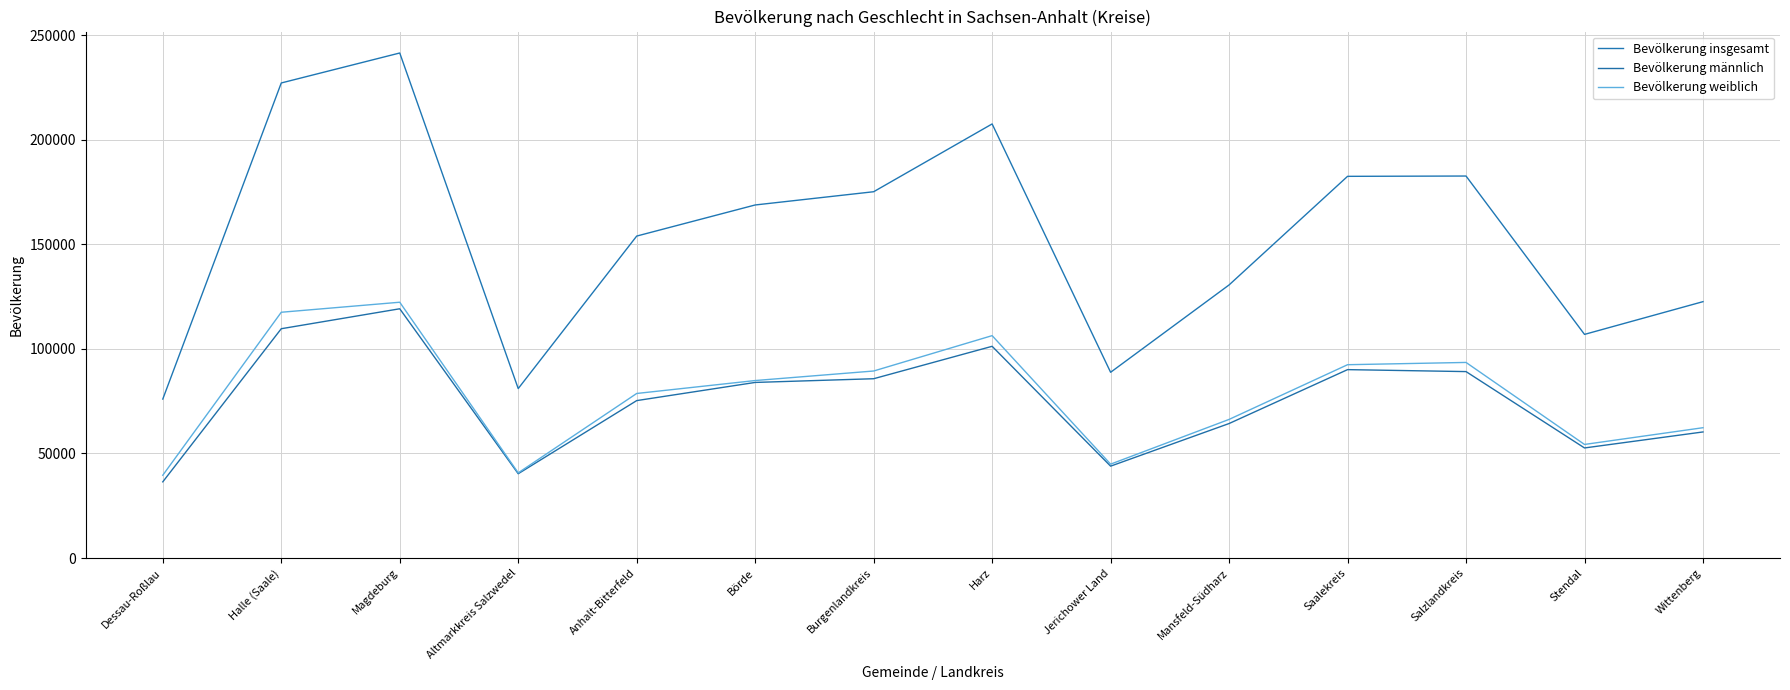

At which category is the sum across all series the highest?

Magdeburg